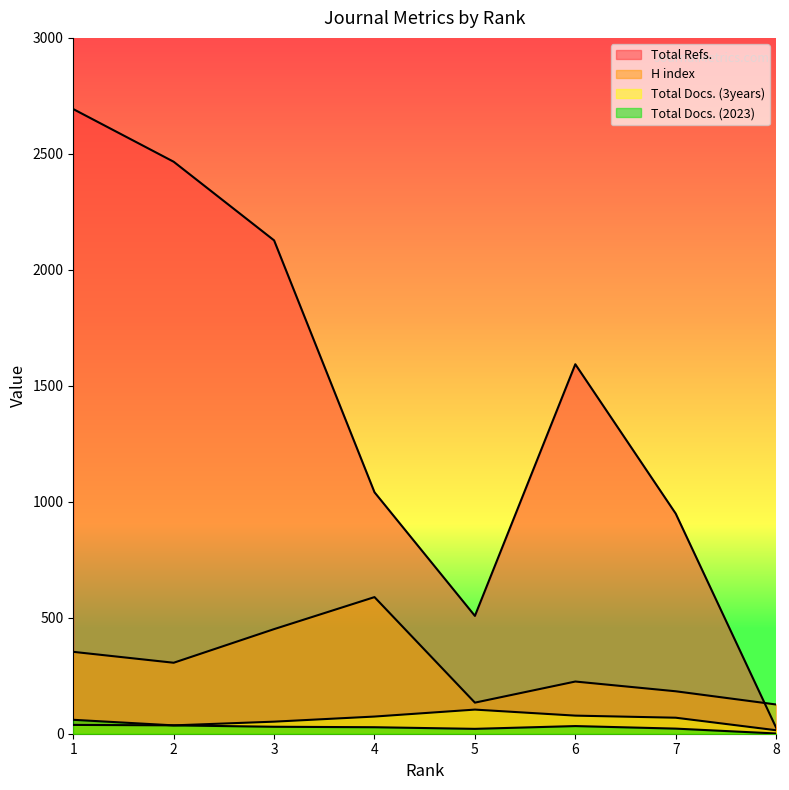

True or false: H index and Total Docs. (2023) cross at least once.

False